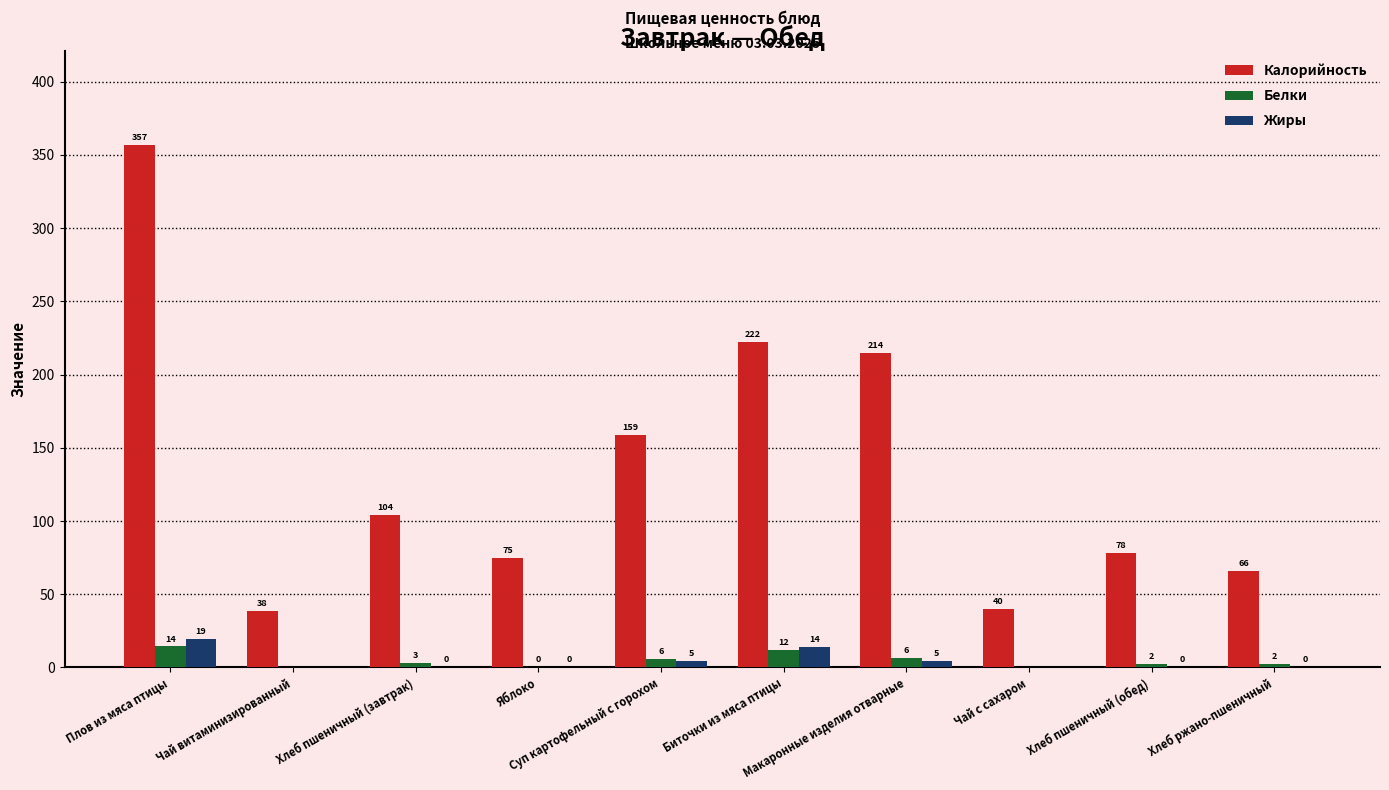

How many groups of bars are there?

10